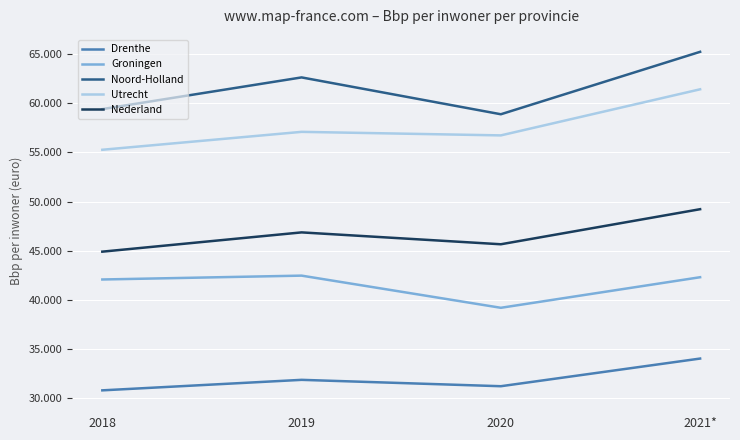

True or false: Utrecht has more than 1 interior local peaks.

False